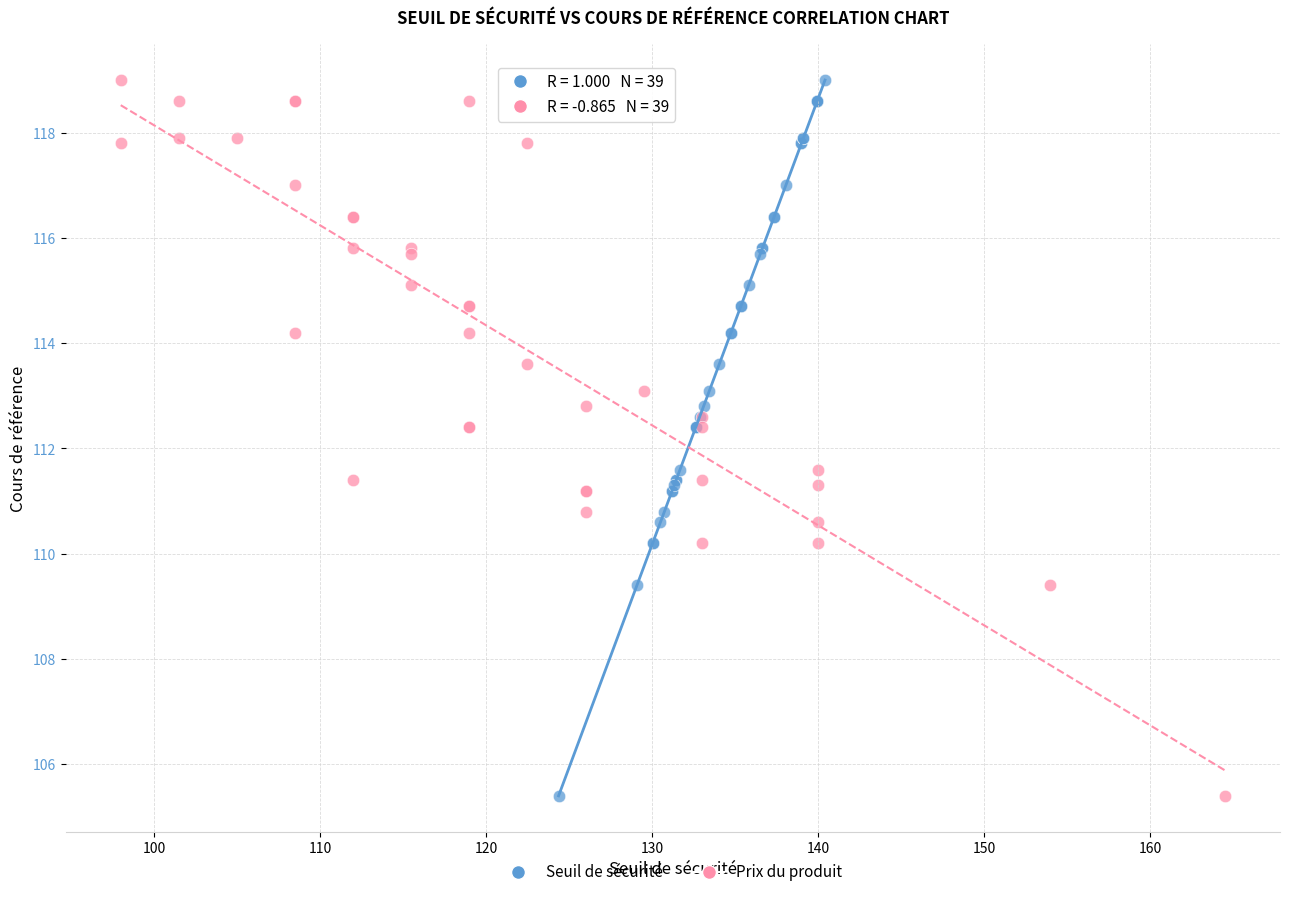

What are all the series names shown in the legend?

Seuil de sécurité, Prix du produit